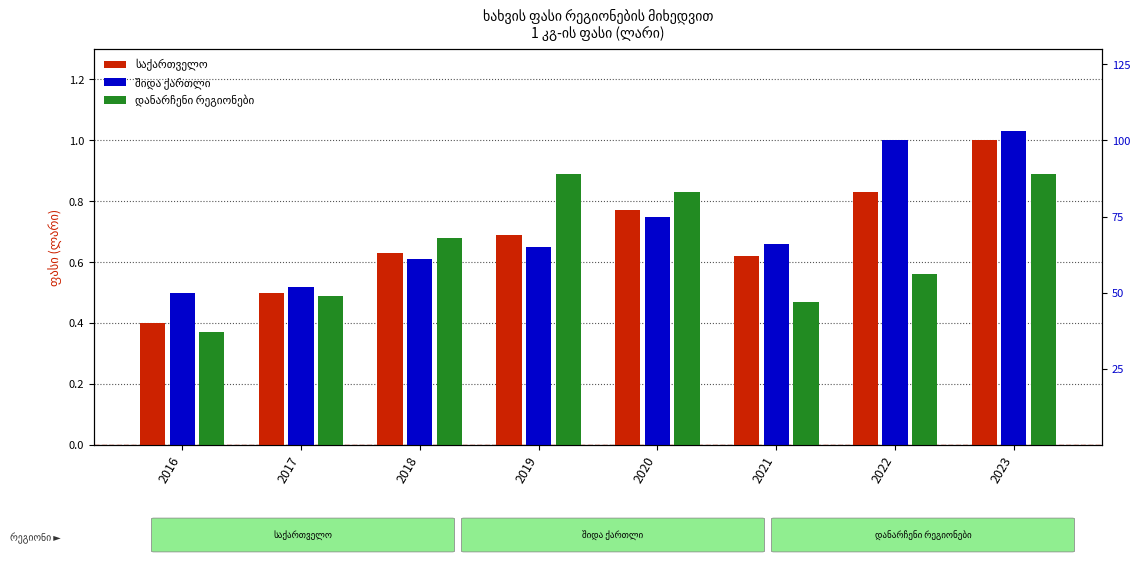

At 2017, list the series in order from largest to smallest.

შიდა ქართლი, საქართველო, დანარჩენი რეგიონები